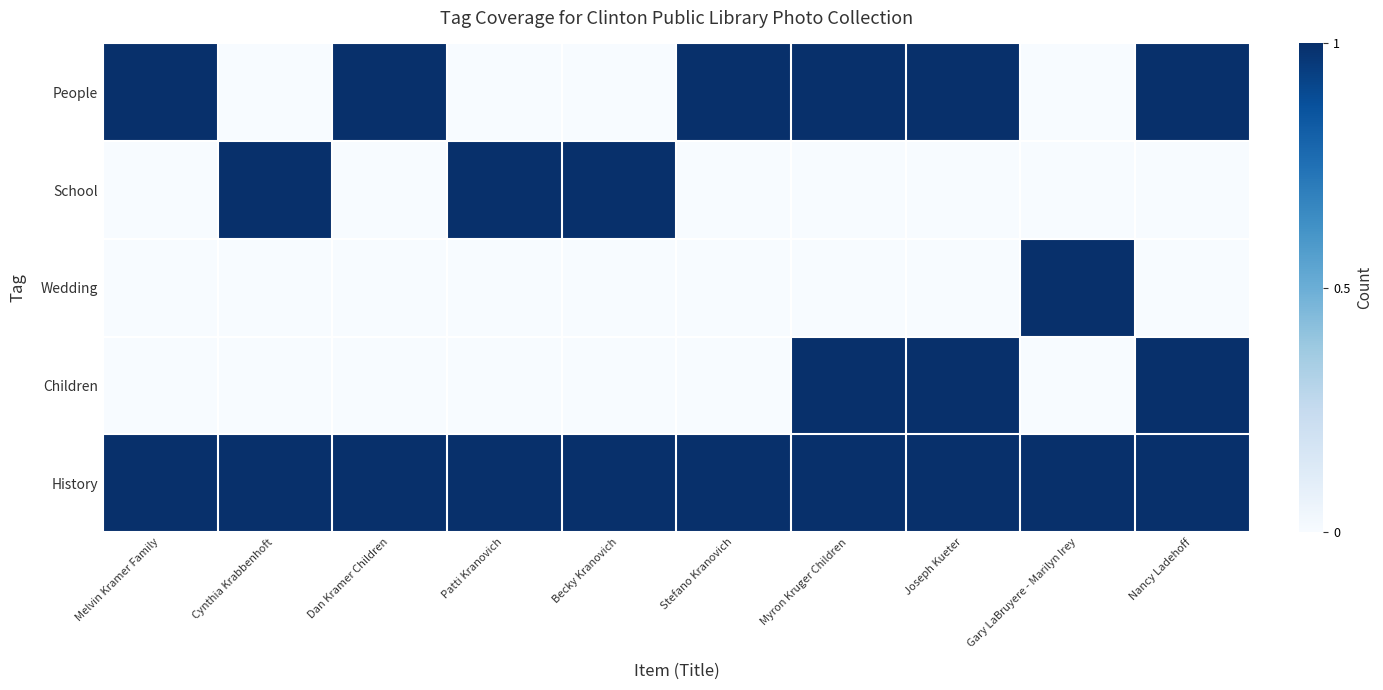

Which has a higher value, Melvin Kramer Family or Becky Kranovich?

Melvin Kramer Family